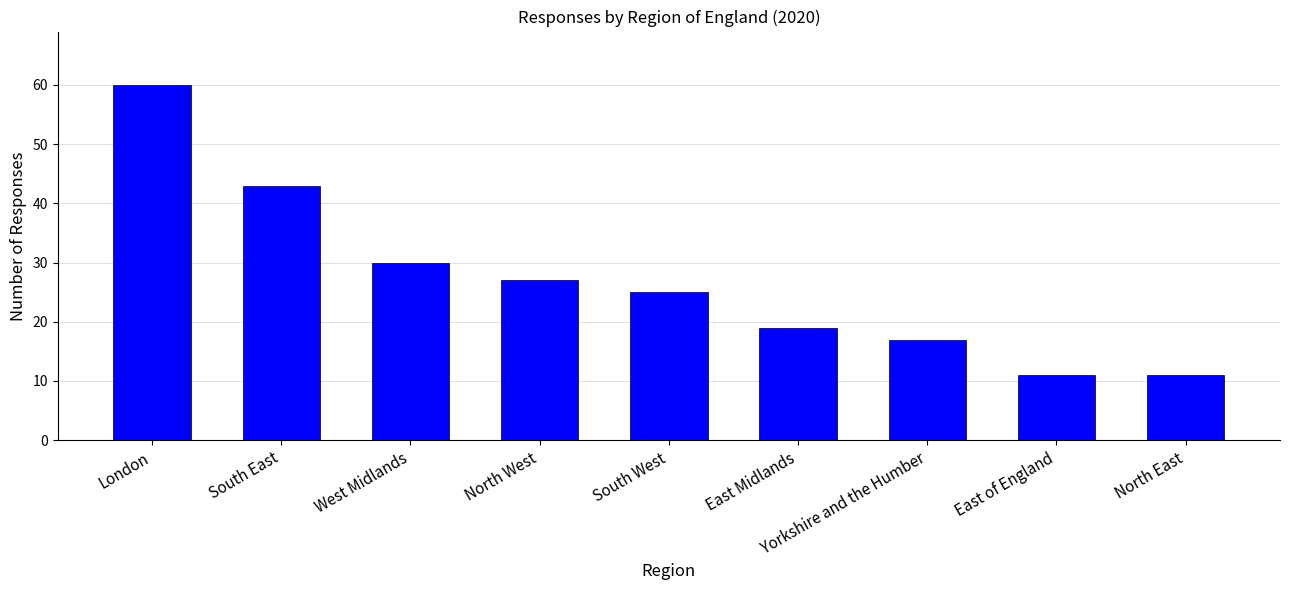

The value at East Midlands is 19. True or false?

True